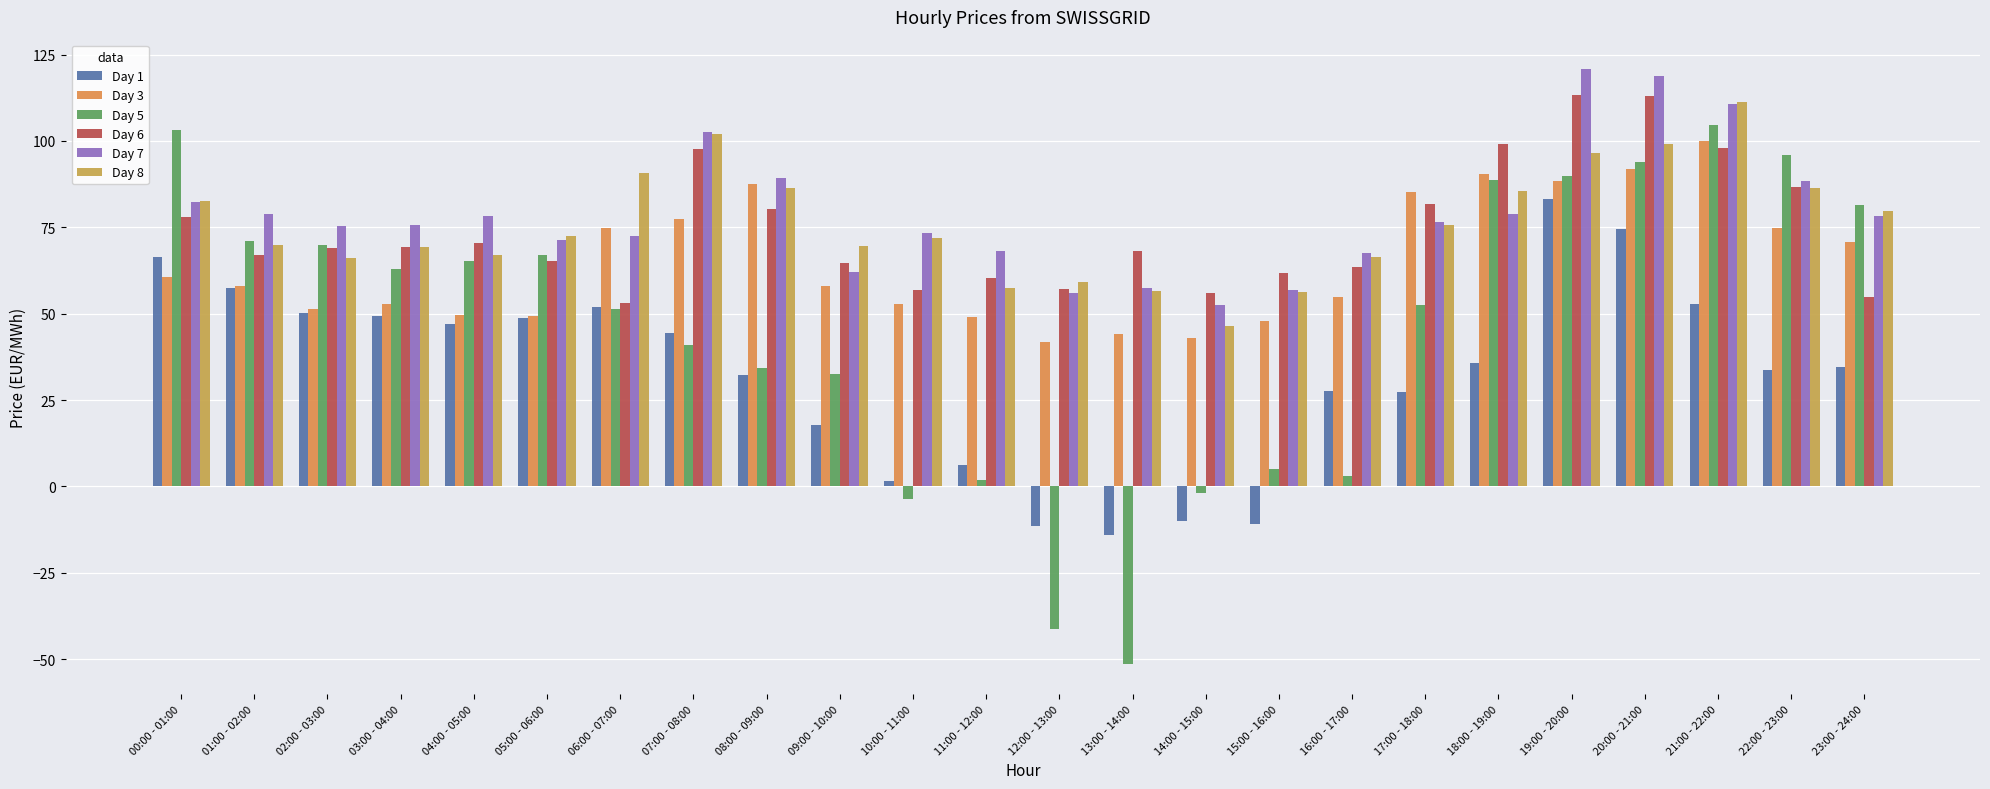

Are the bars horizontal?

No